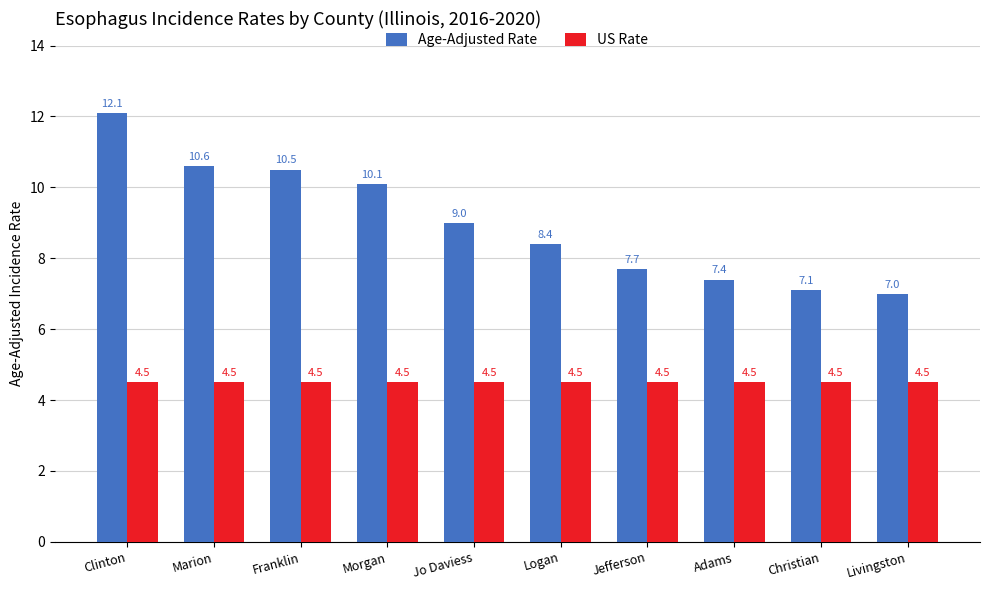

List the series in order of their overall mean, lowest first.

US Rate, Age-Adjusted Rate